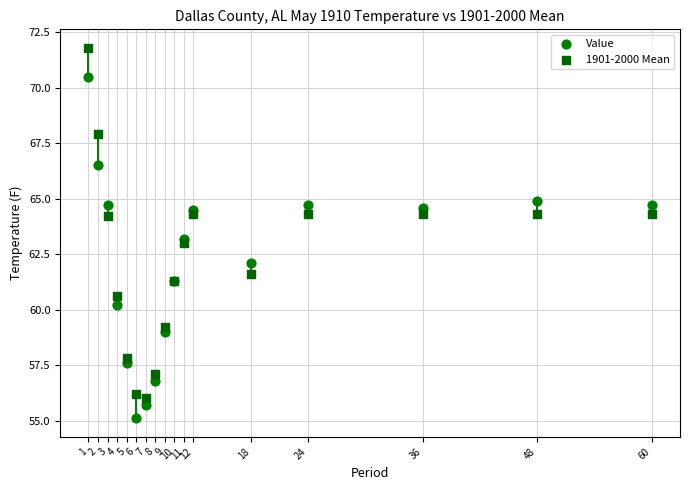

Which series contains the lowest Y value?

Value